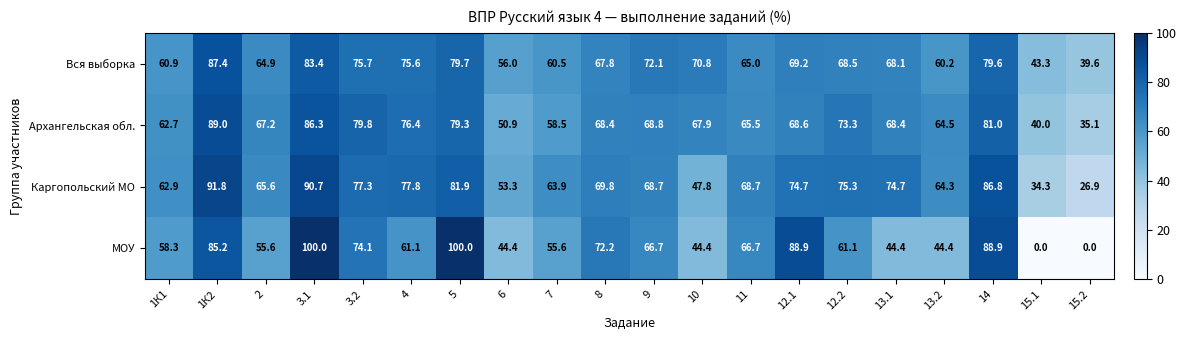

The Архангельская обл. series shows 76.4 at 4. True or false?

True